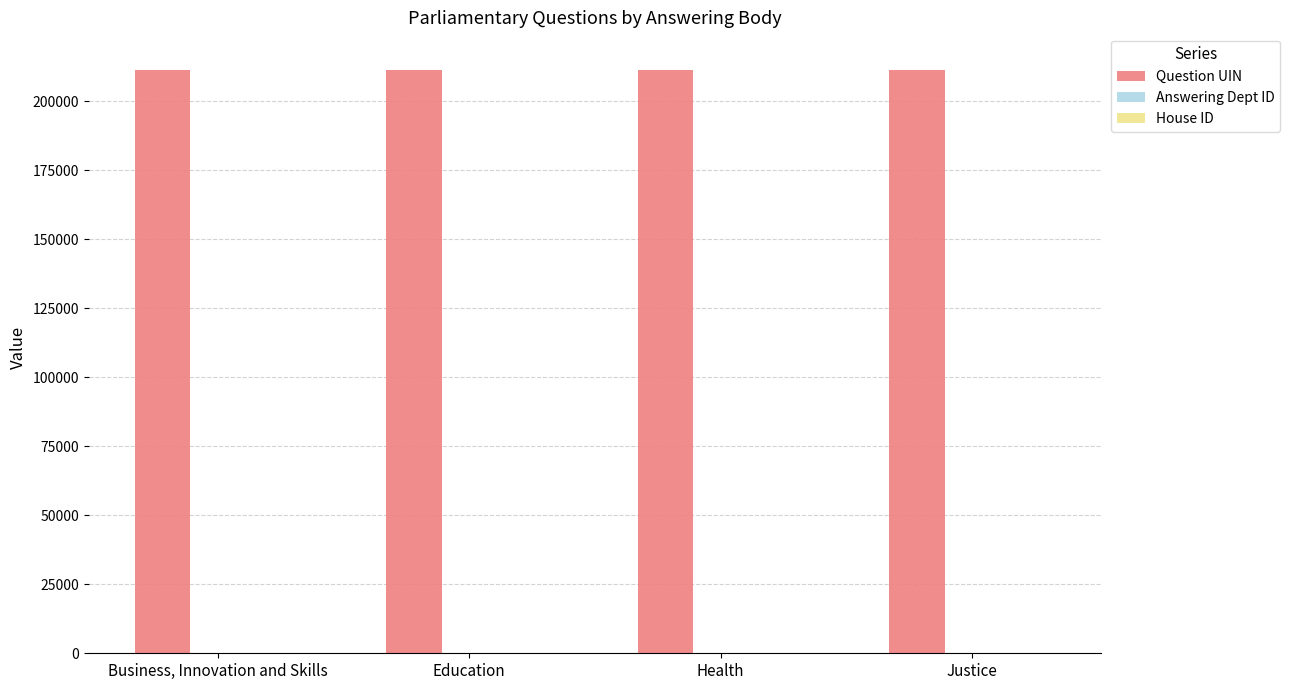

What is the total value across all series at Health?

211372